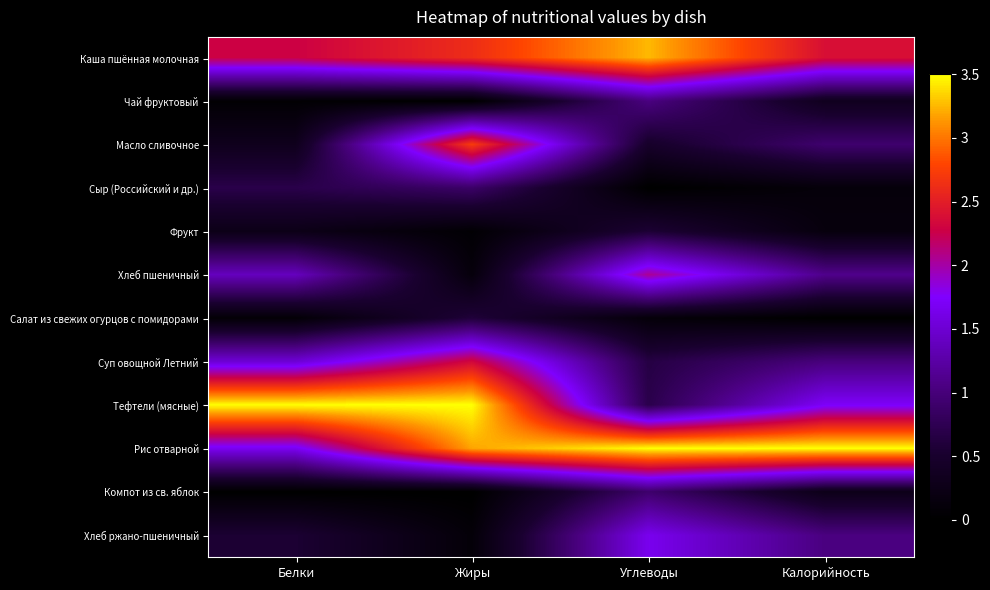

At how many categories does at least one series exceed 3?

4